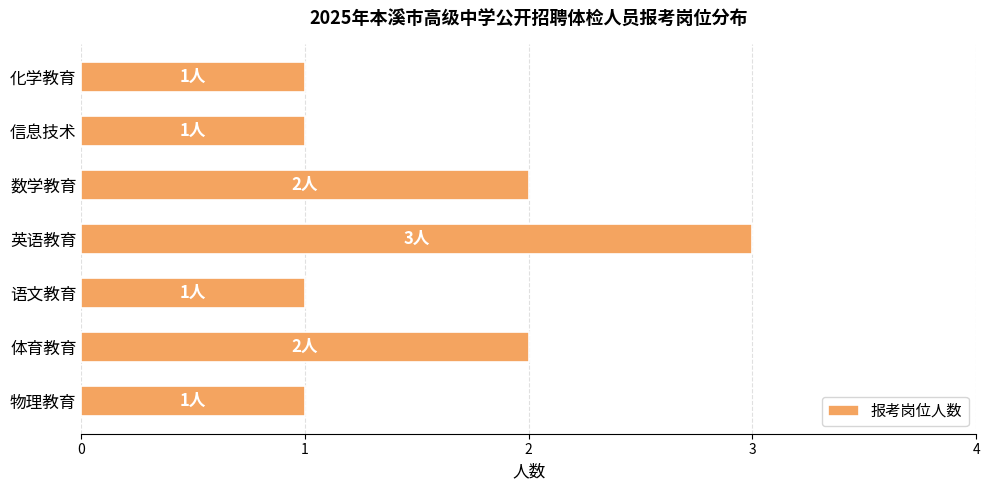

Reading bottom to top, transcribe all the data shown in this chart.

物理教育=1	体育教育=2	语文教育=1	英语教育=3	数学教育=2	信息技术=1	化学教育=1